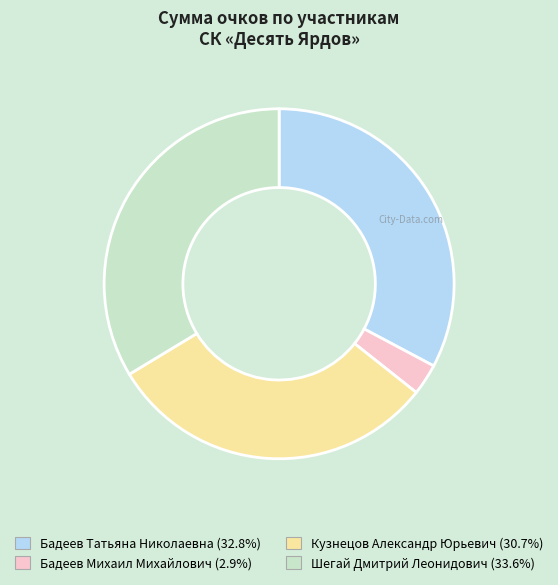

Is the sum of Бадеев Михаил Михайлович and Шегай Дмитрий Леонидович greater than half?

No